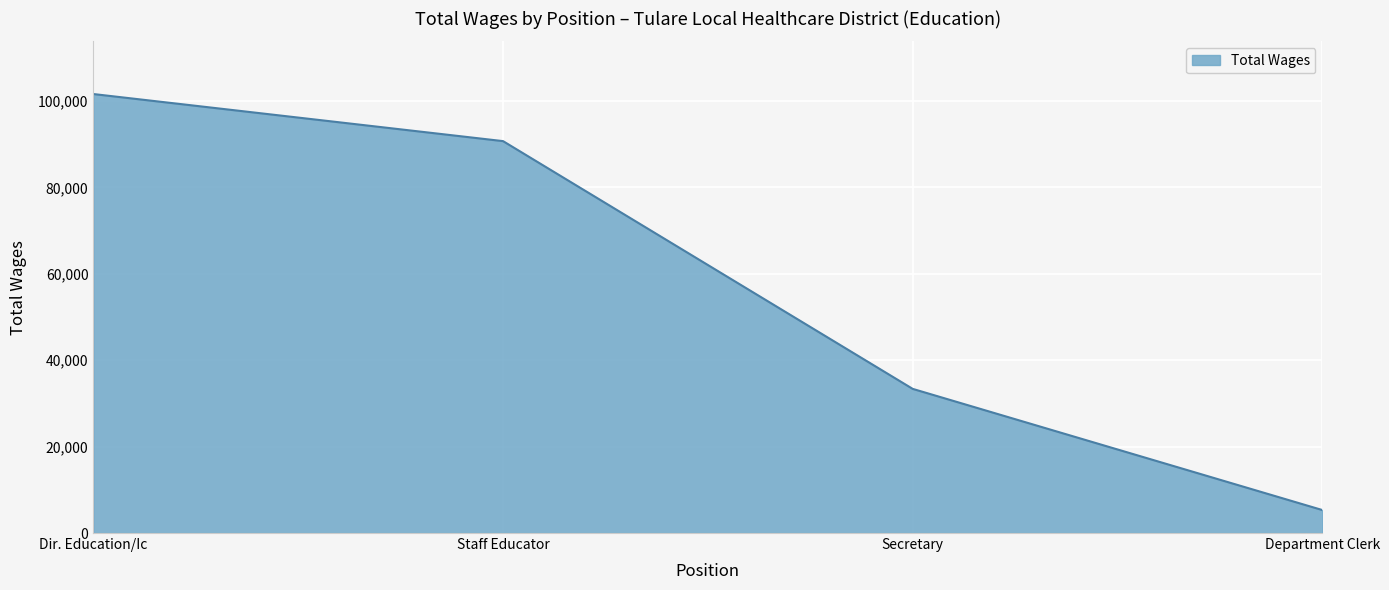

Rank the categories by value from lowest to highest.

Department Clerk, Secretary, Staff Educator, Dir. Education/Ic